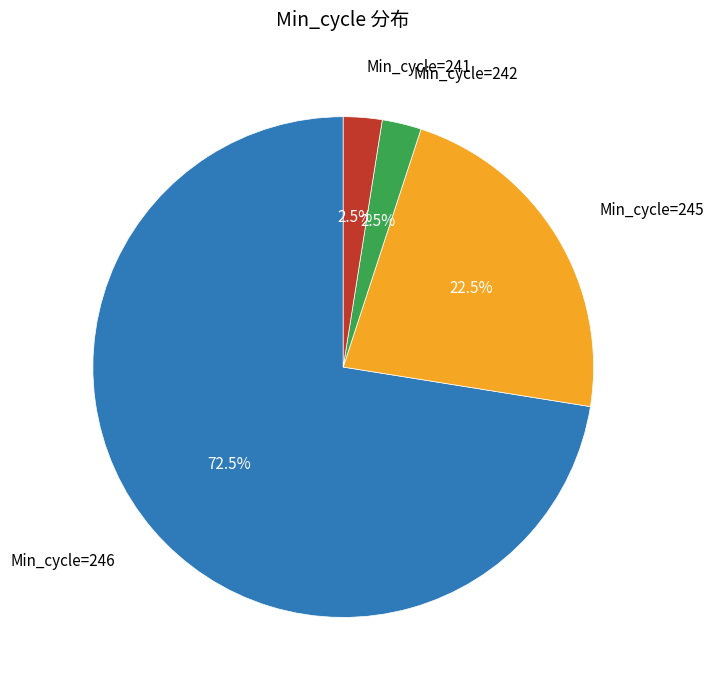

How many slices are in this pie chart?

4